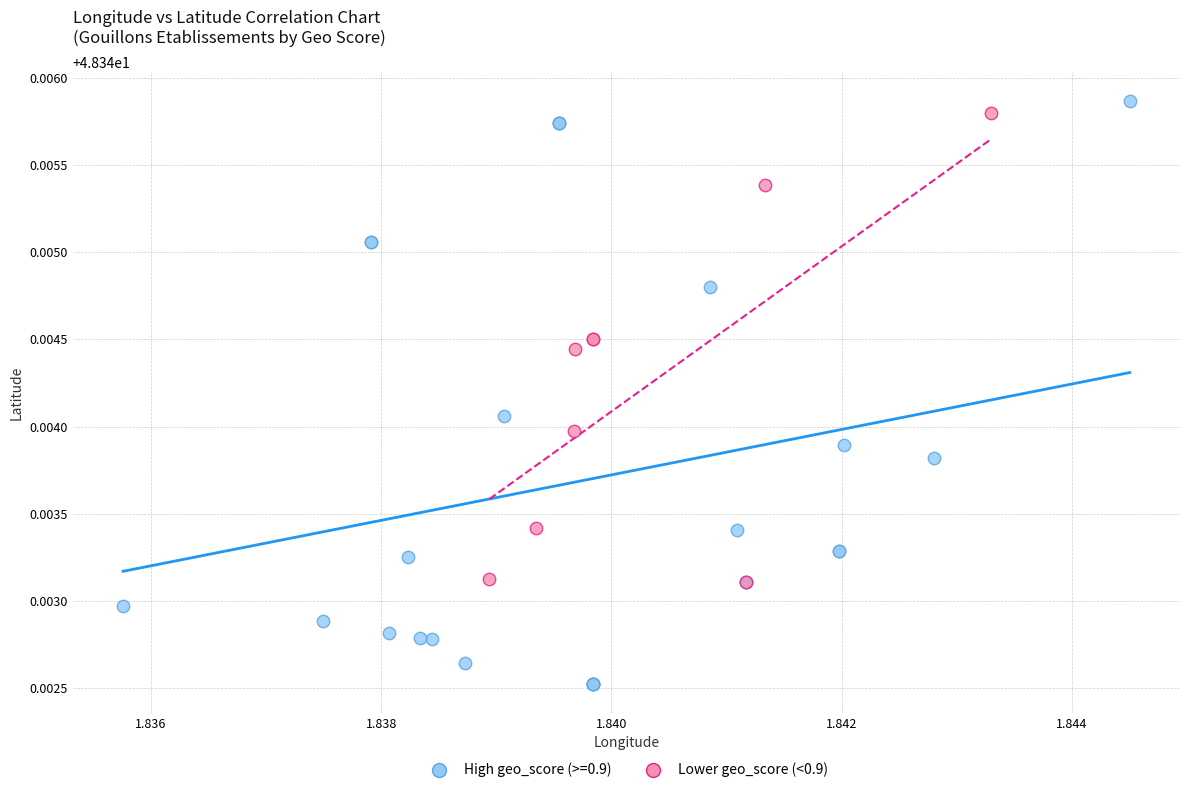

Which series has the widest spread of Y values?

High geo_score (>=0.9)